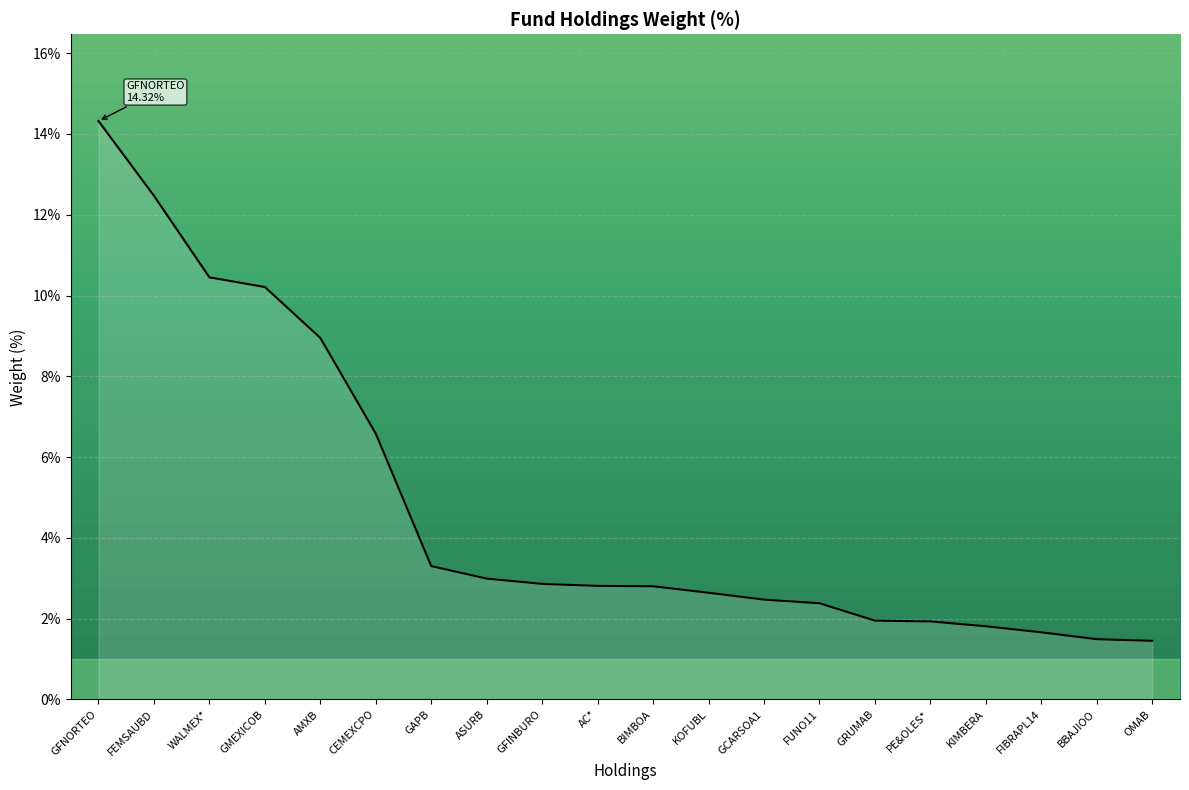

Where is the data nearest to the value 7?

CEMEXCPO